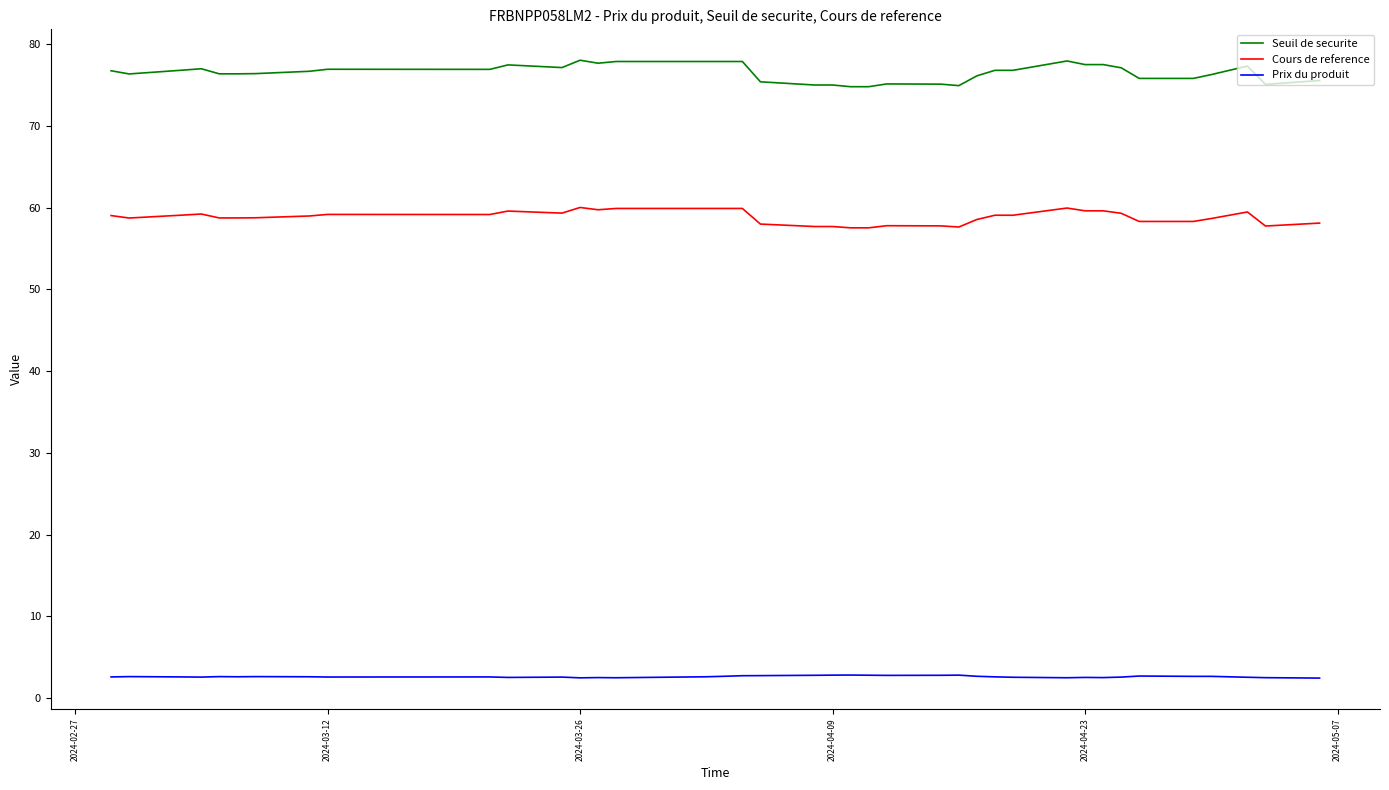

How many lines are shown in the chart?

3